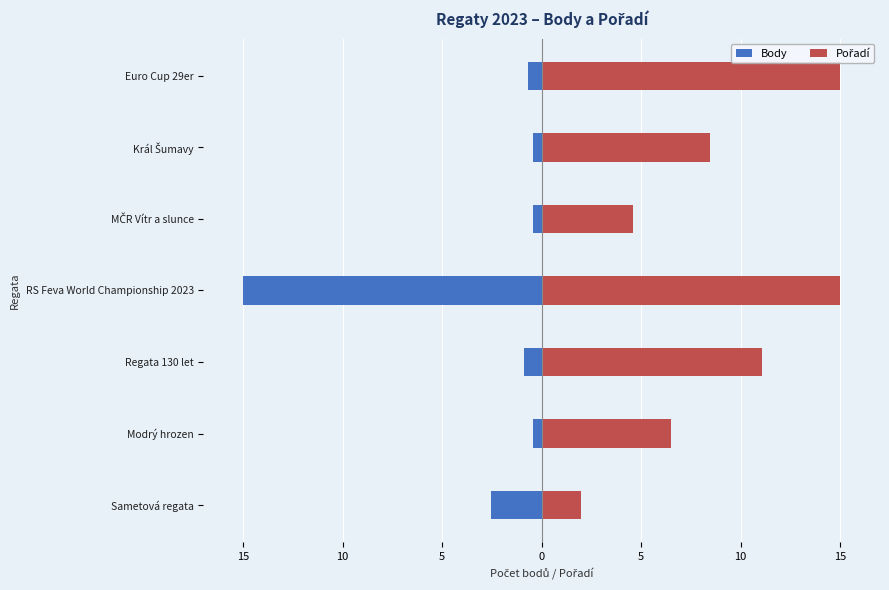

What is the minimum value for Body?

-15.0